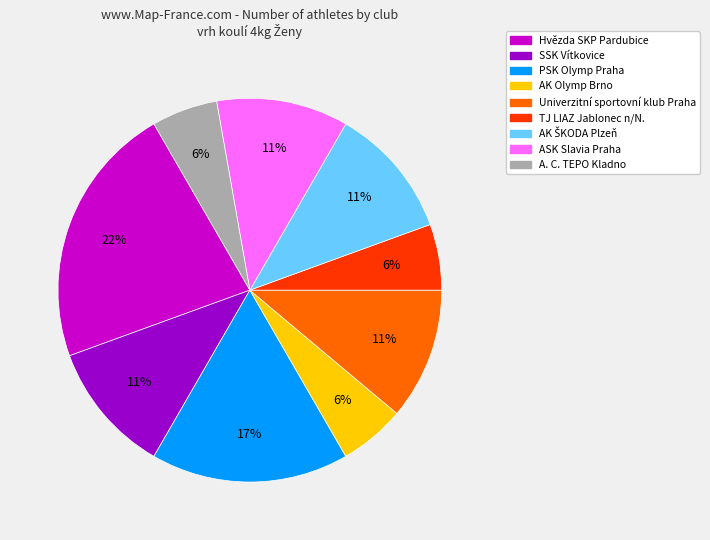

Is there any slice that represents more than half of the pie?

No